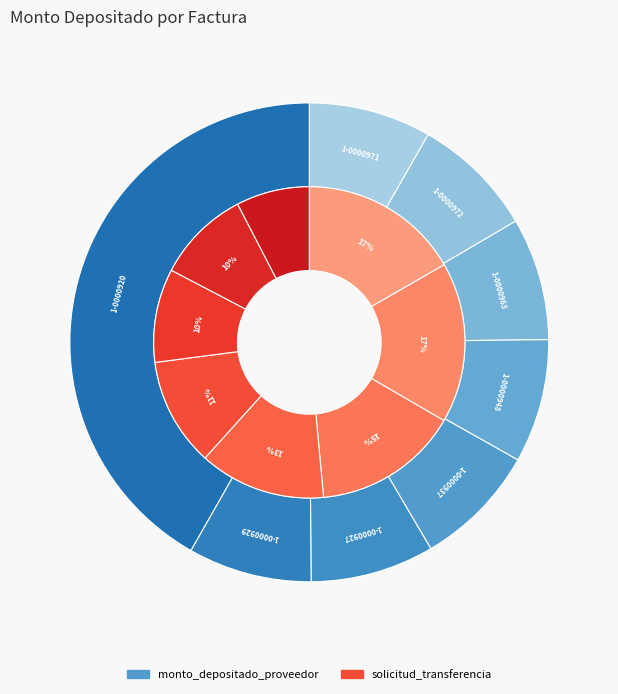

Which category has the biggest portion of the pie?

001-001-0000920